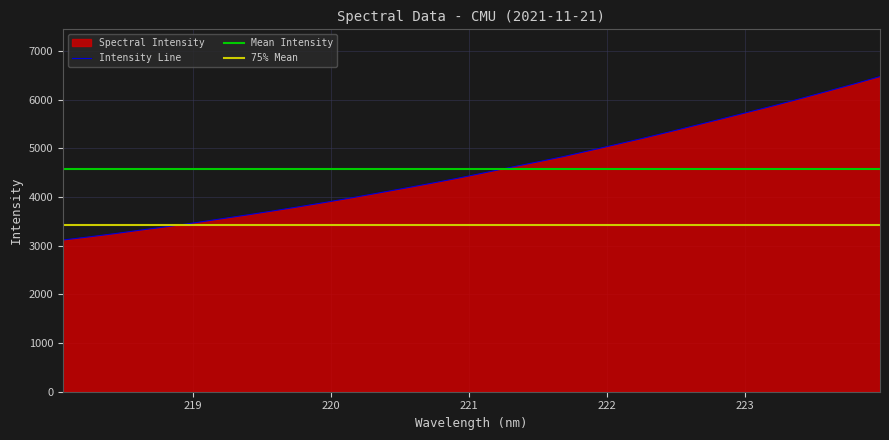

What is the difference between the second highest and second lowest values?

3137.3